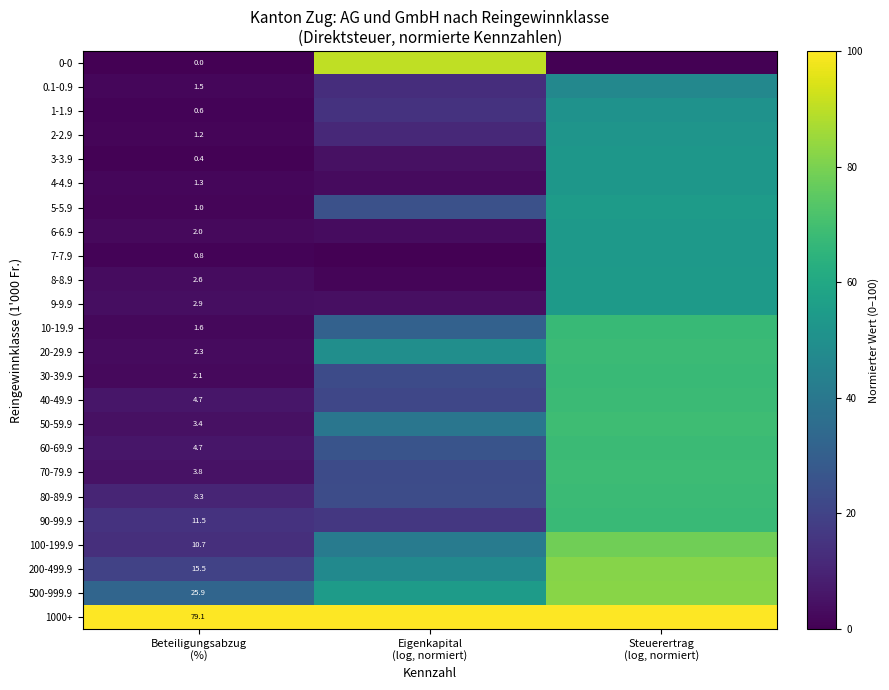

At which label does 200-499.9 first exceed 47?

Eigenkapital (log, normiert)